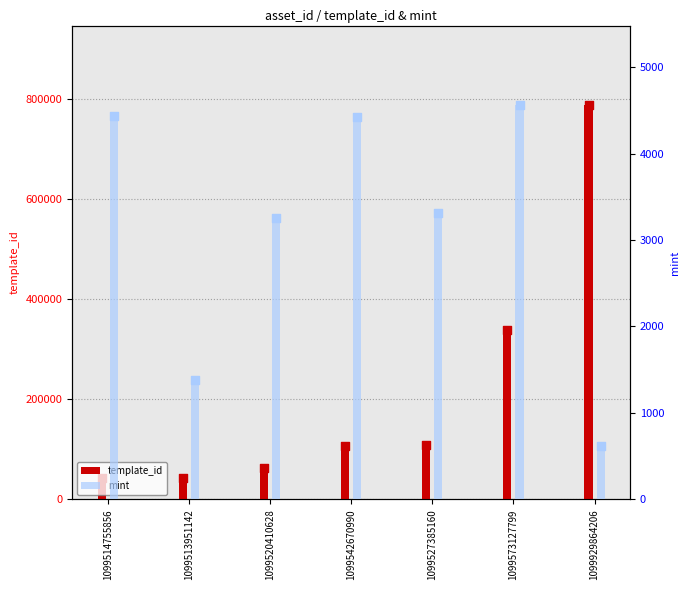

What is the total value across all series at 1099929864206?

789482